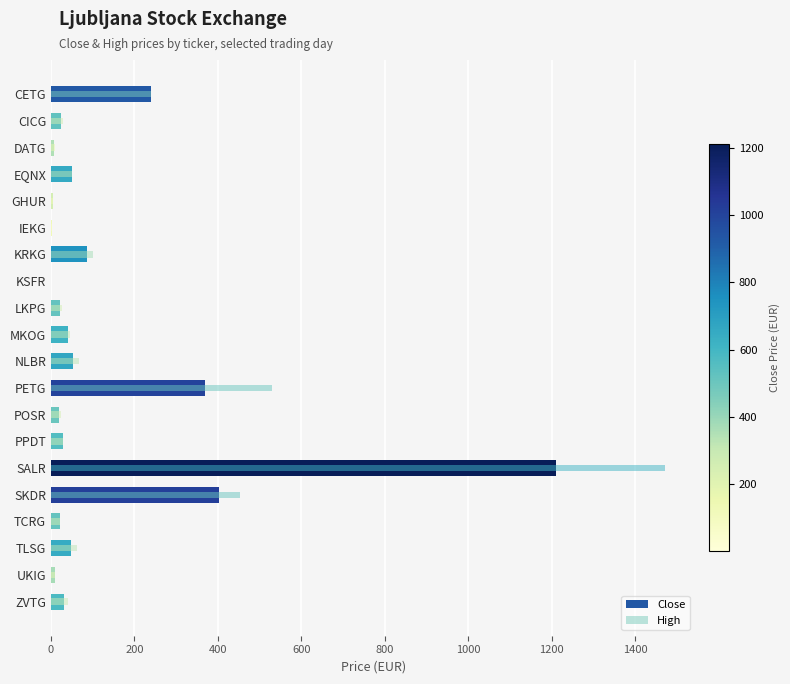

The Close series shows 4.0 at GHUR. True or false?

True